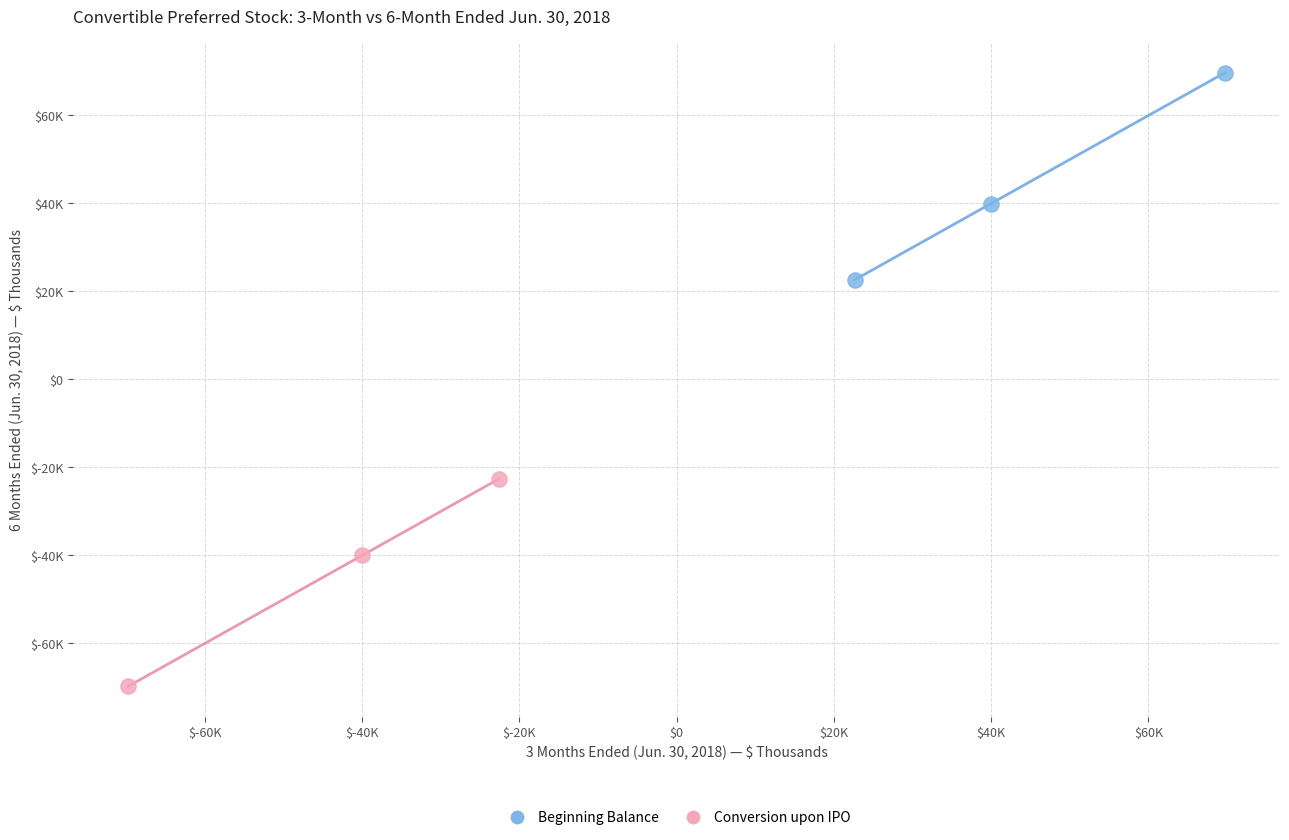

Which series reaches the minimum Y coordinate?

Conversion upon IPO